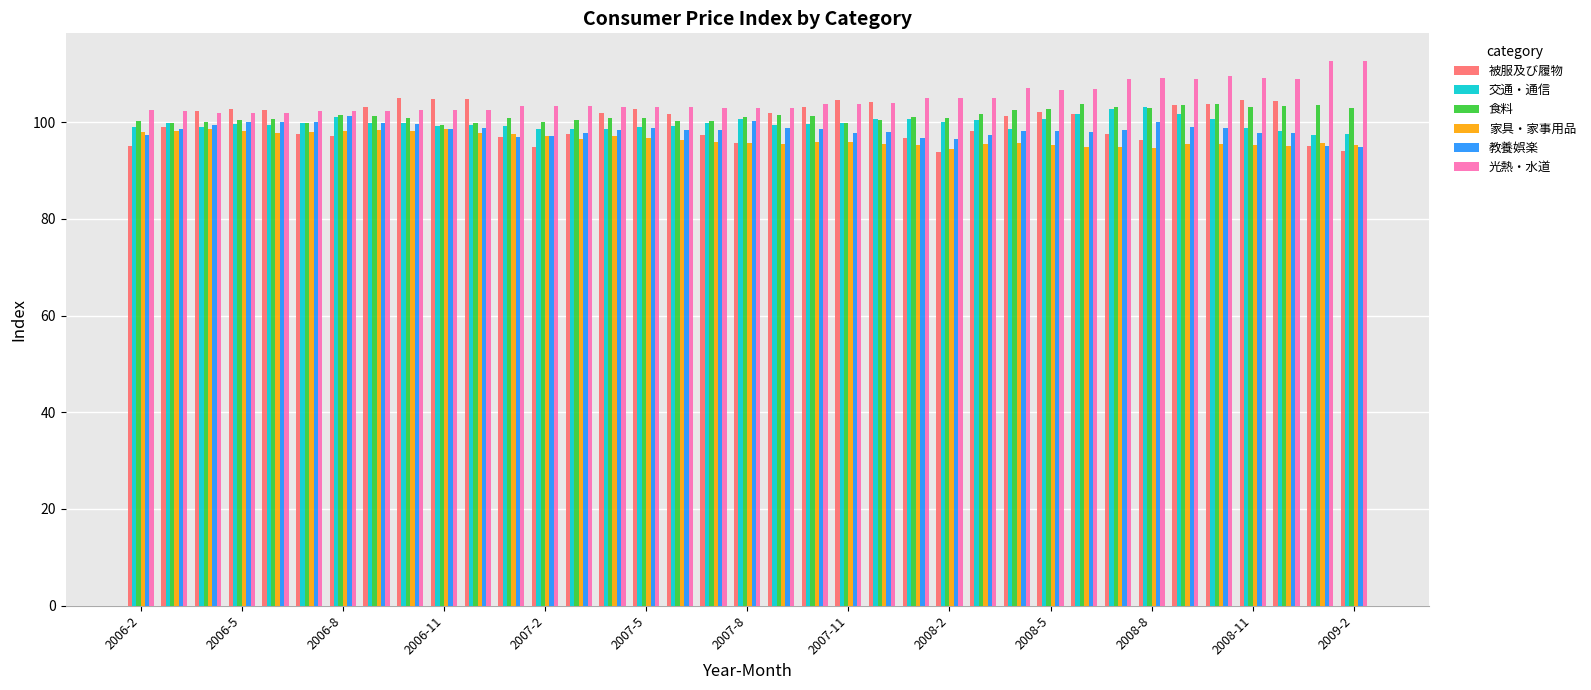

What is the minimum value for 食料?

99.3